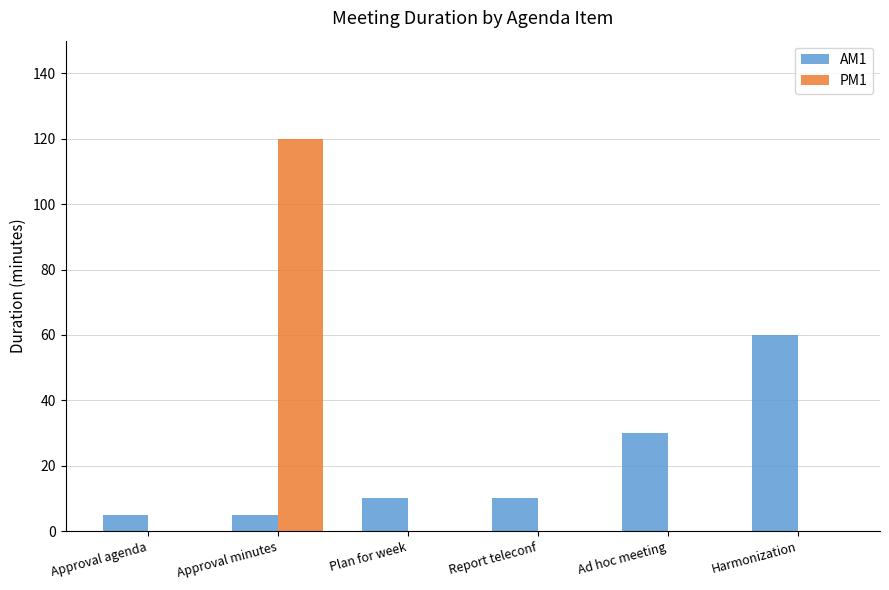

What are all the series names shown in the legend?

AM1, PM1